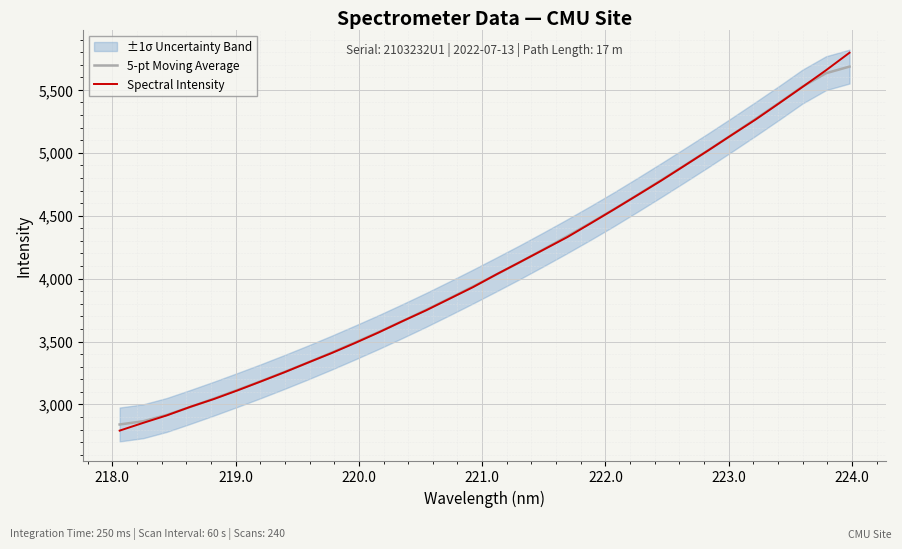

Is it true that Spectral Intensity equals 8405.1 at 25?

False